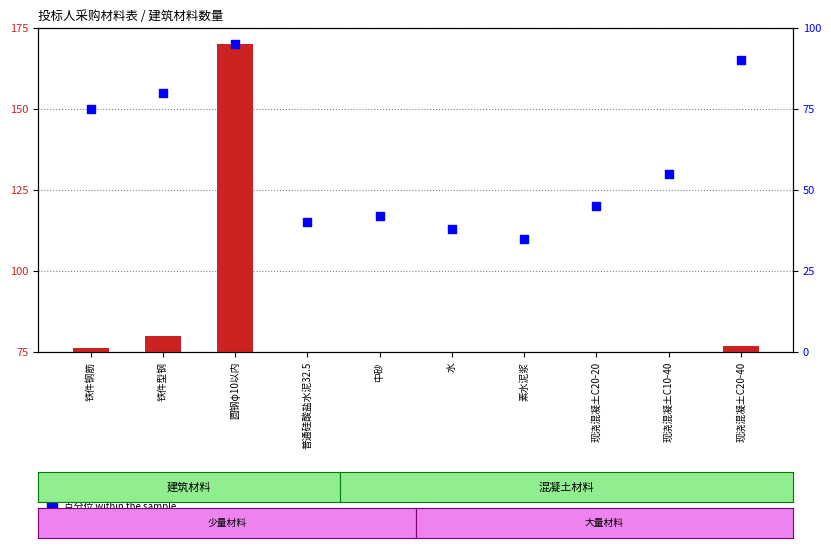

Which series contains the lowest Y value?

百分位